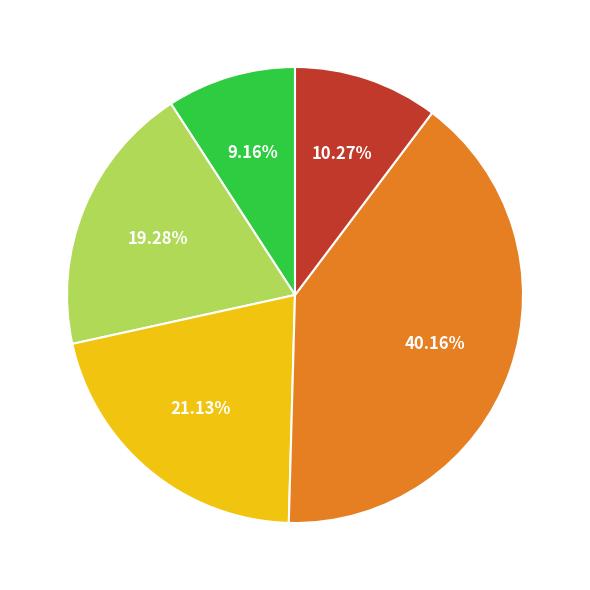

Count the number of slices in the pie.

5